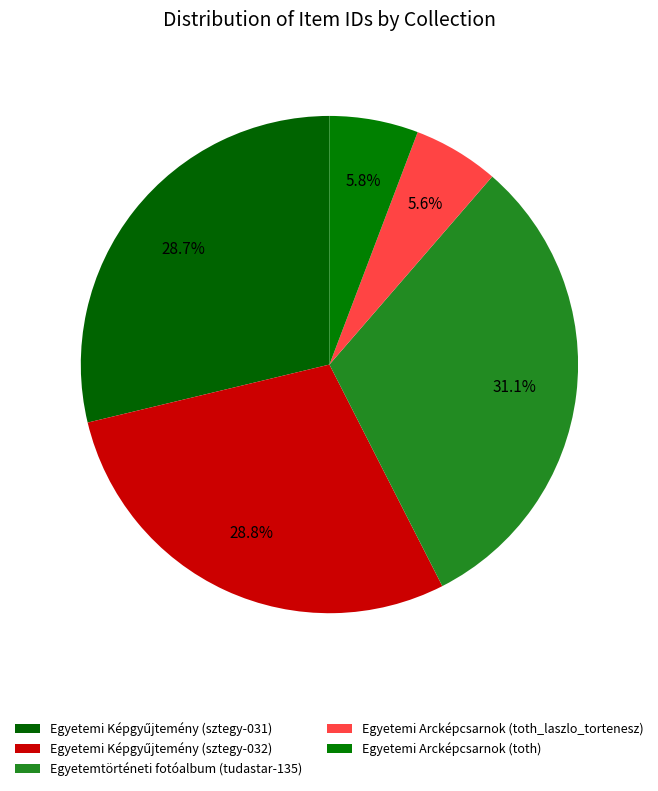

To the nearest percent, what percentage of the pie is Egyetemi Képgyűjtemény (sztegy-032)?

29%